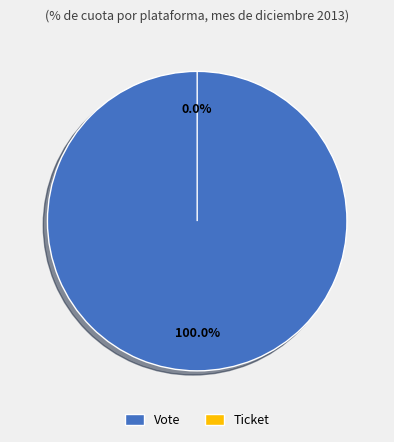

How many slices are in this pie chart?

2